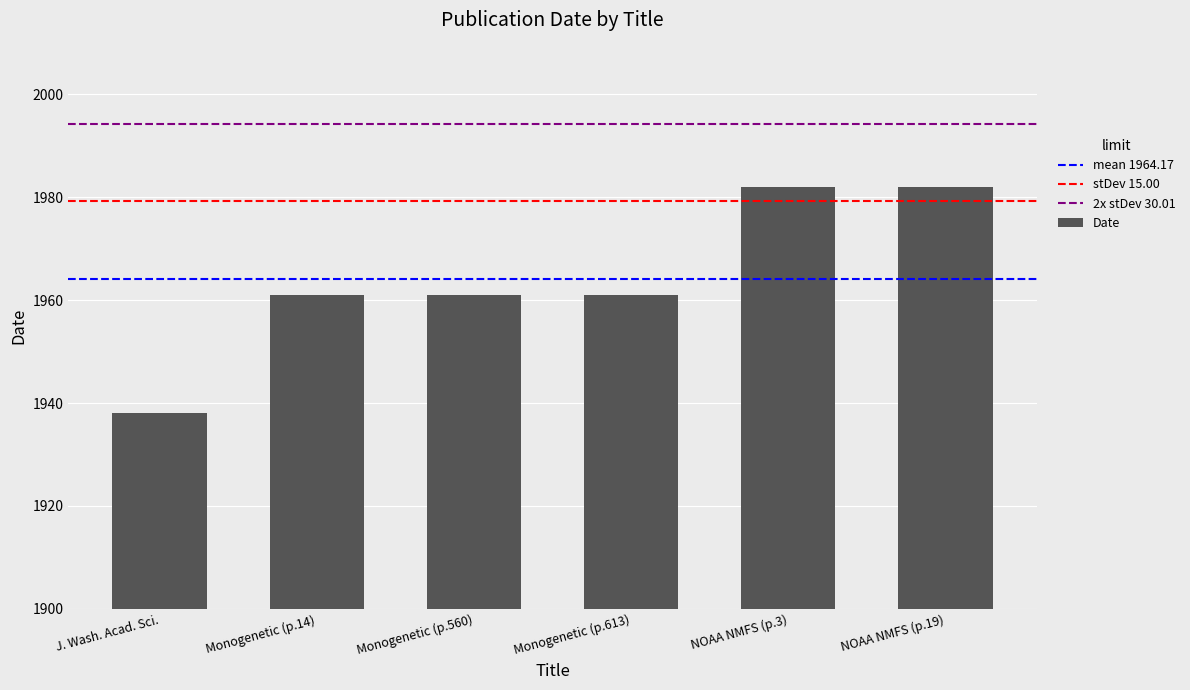

Reading left to right, transcribe all the data shown in this chart.

J. Wash. Acad. Sci.=1938	Monogenetic (p.14)=1961	Monogenetic (p.560)=1961	Monogenetic (p.613)=1961	NOAA NMFS (p.3)=1982	NOAA NMFS (p.19)=1982